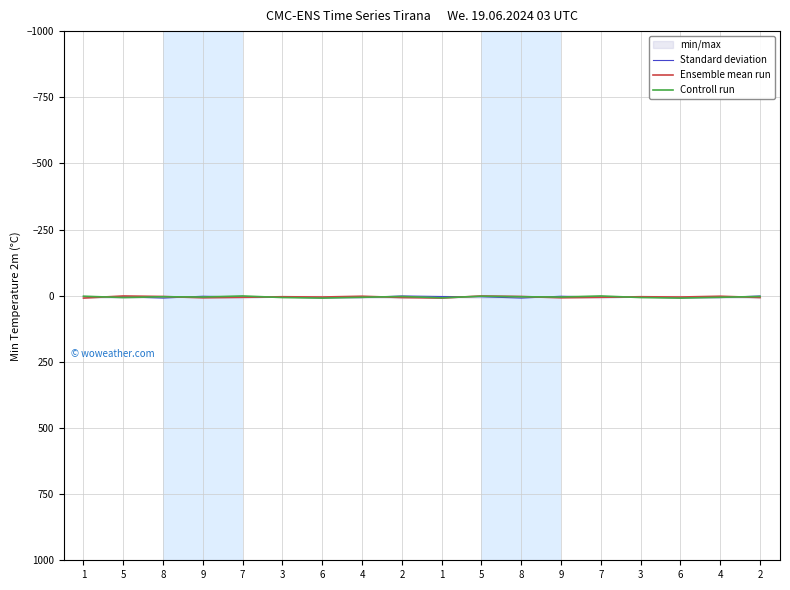

Which series has the widest spread of values?

Standard deviation